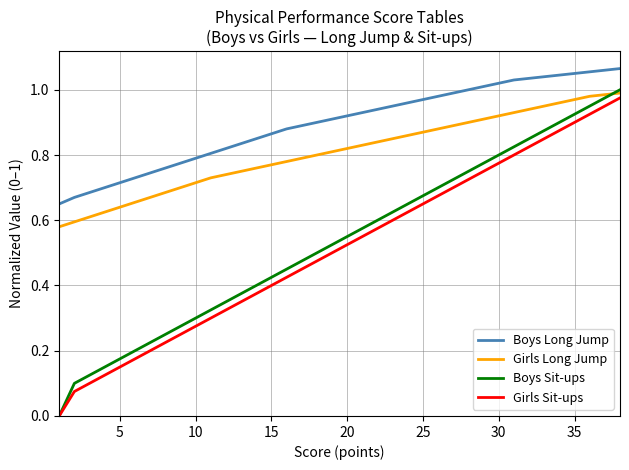

Which series has the largest range (max minus min)?

Boys Sit-ups